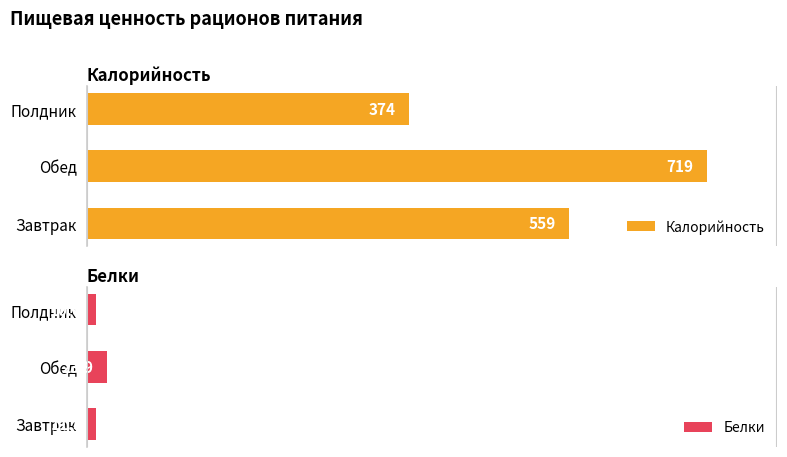

Count the Калорийность values in the range 374 to 719.

3